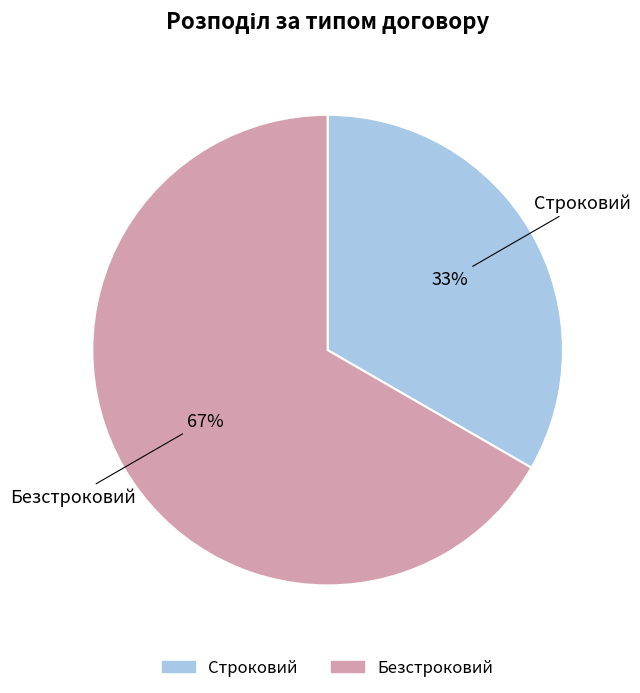

Which has a higher value, Безстроковий or Строковий?

Безстроковий